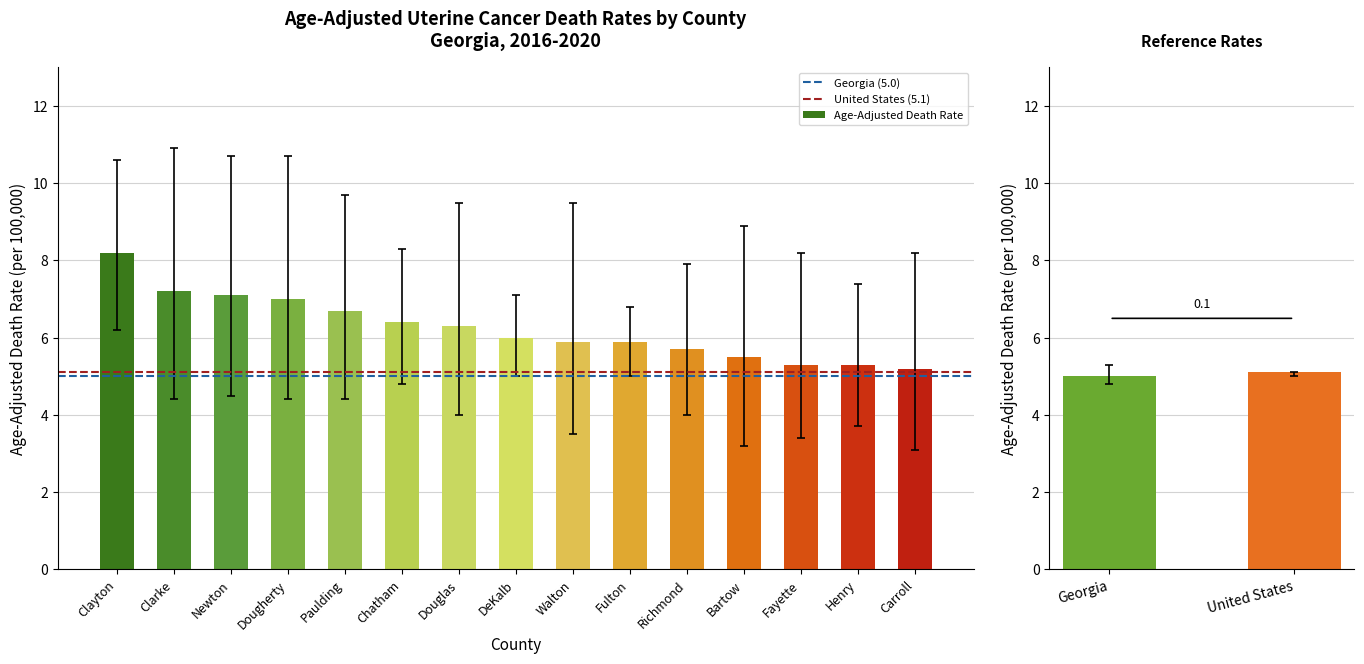

What is the difference between the Lower CI values at Clayton and Paulding?

1.8